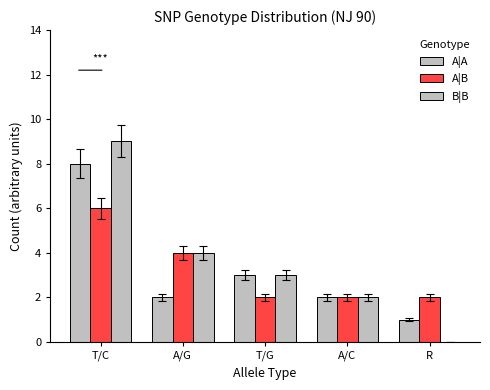

How many categories are shown in the chart?

5